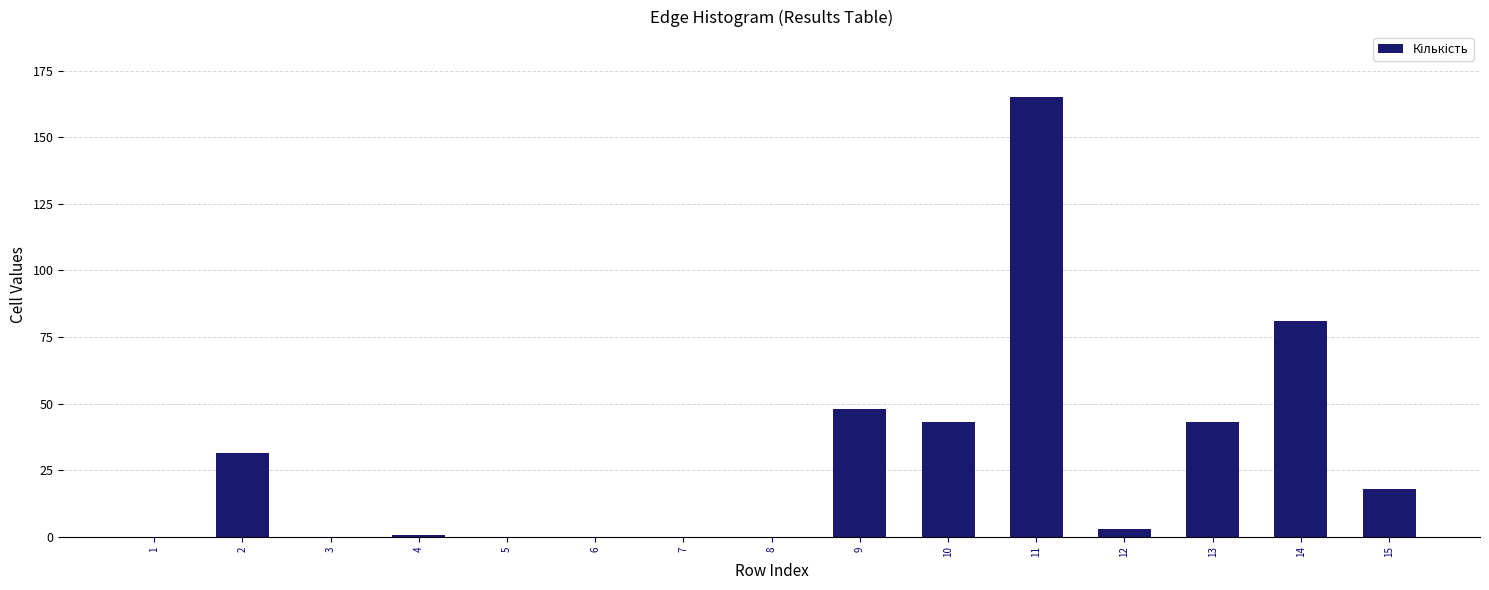

The value at 15 is 18.0. True or false?

True